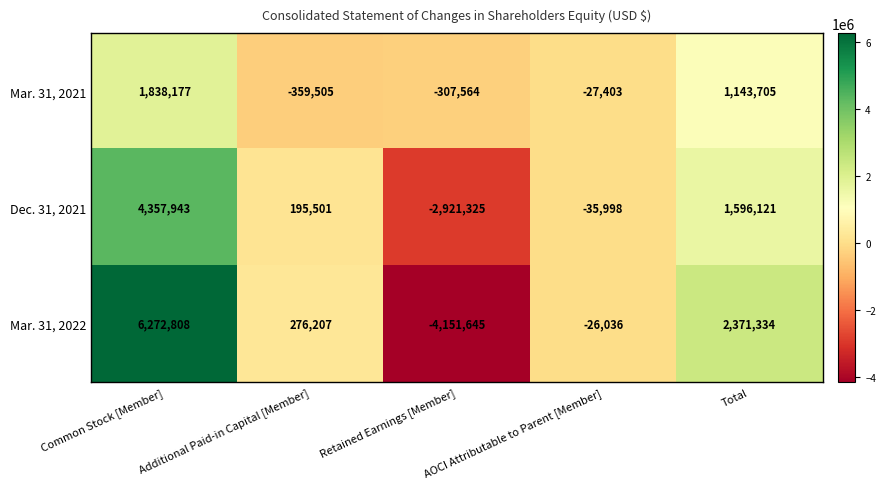

At which category is the sum across all series the highest?

Common Stock [Member]